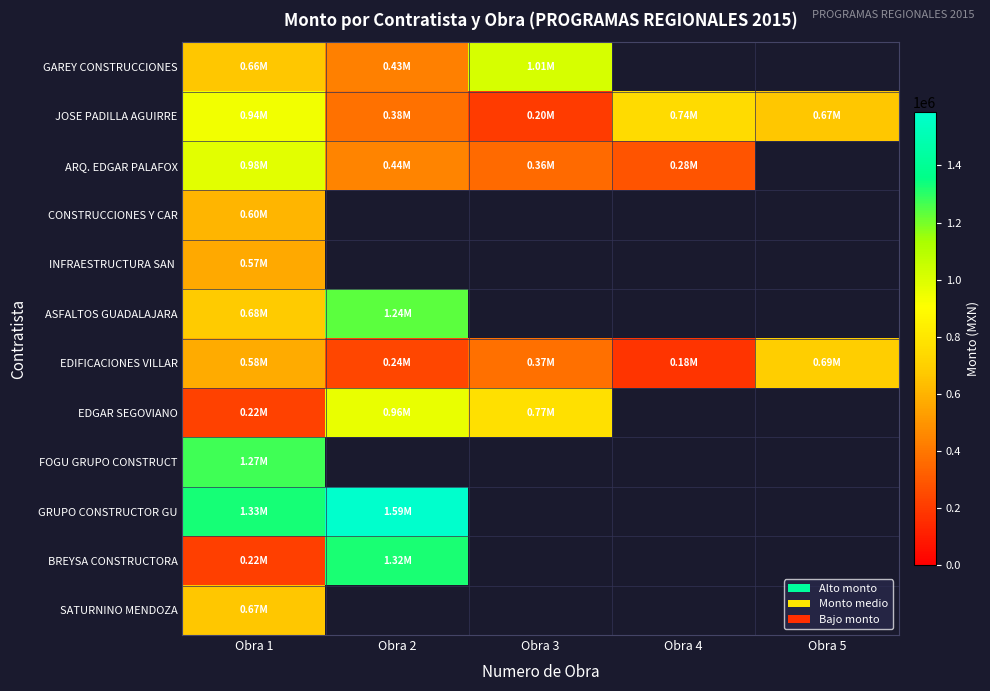

Between Obra 1 and Obra 5, which is larger?

Obra 5